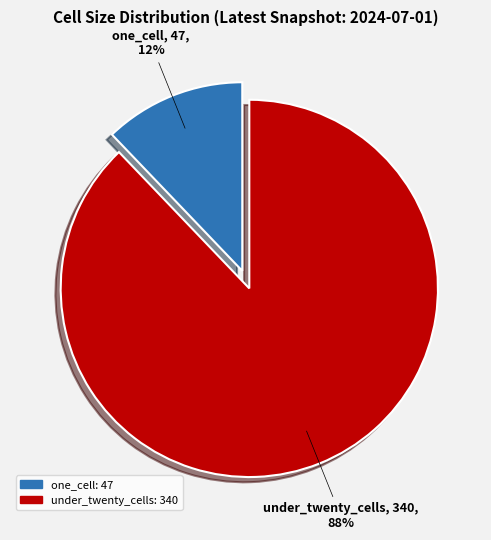

True or false: under_twenty_cells accounts for 98% of the total.

False